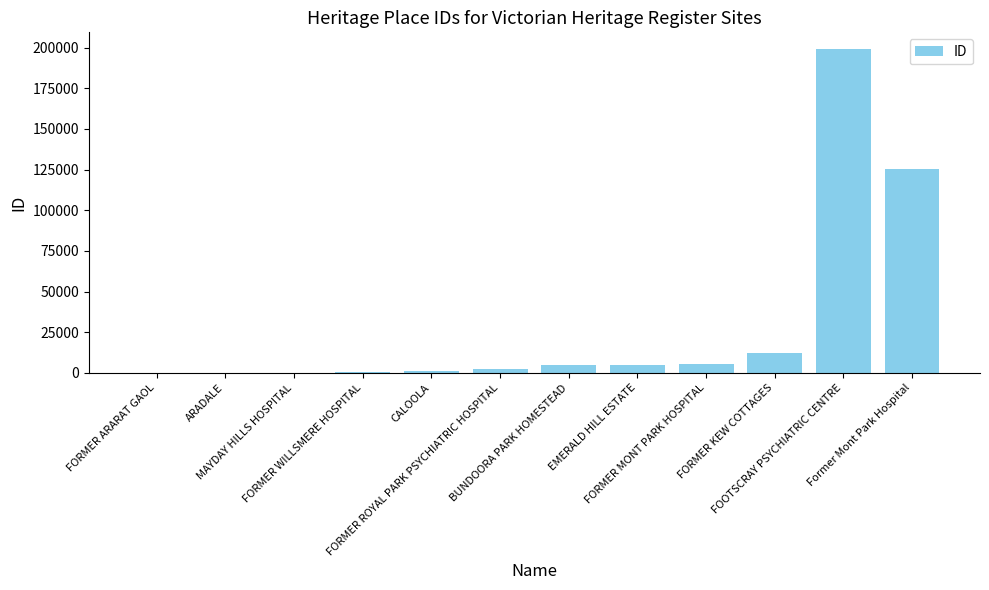

What is the maximum value shown in the chart?

199432